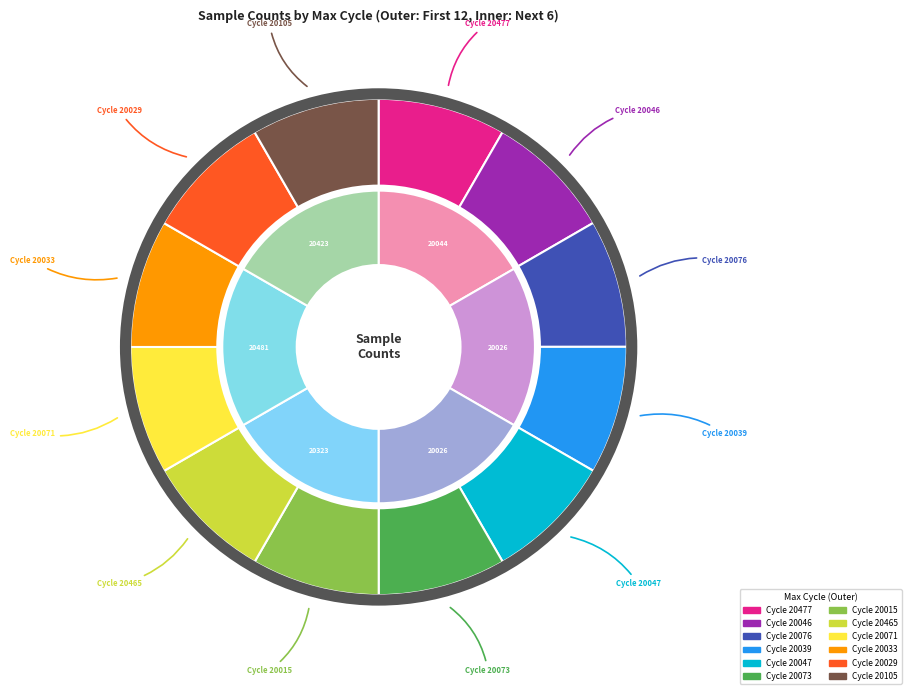

Which has a higher value, 20073 or 20015?

20015